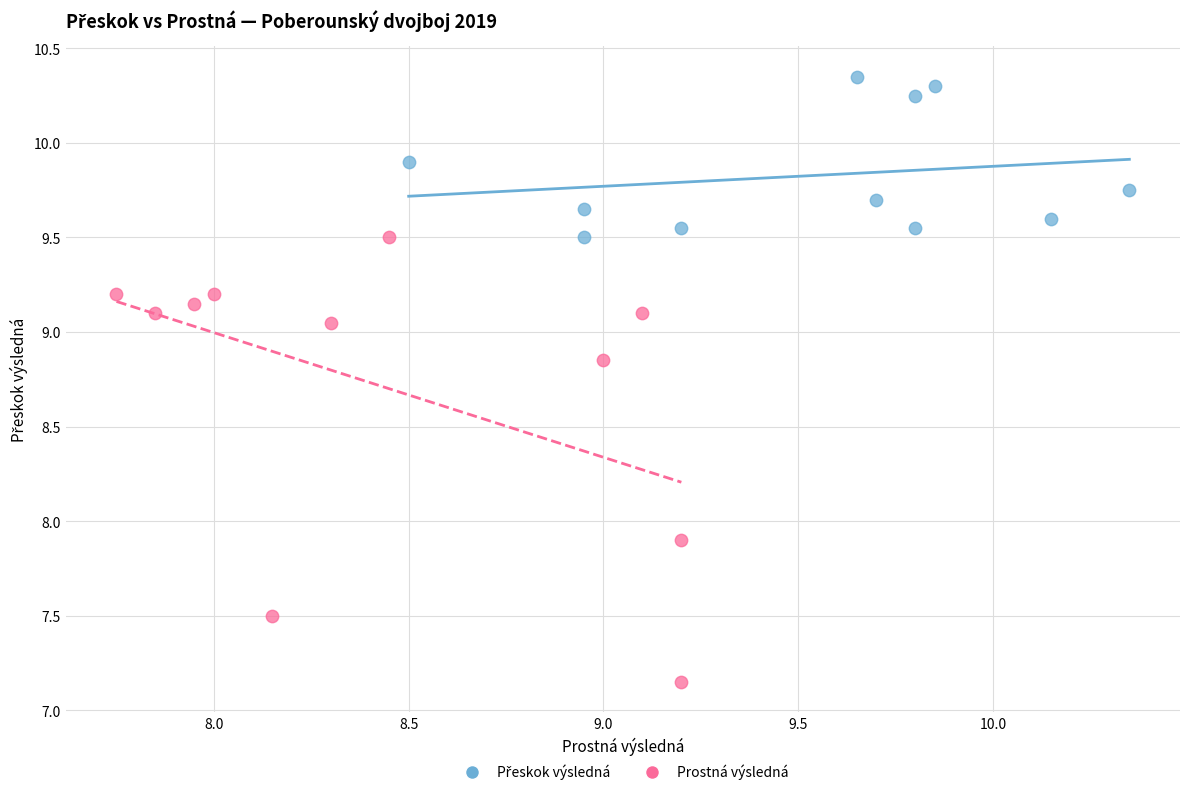

Which series has the widest spread of Y values?

Prostná výsledná